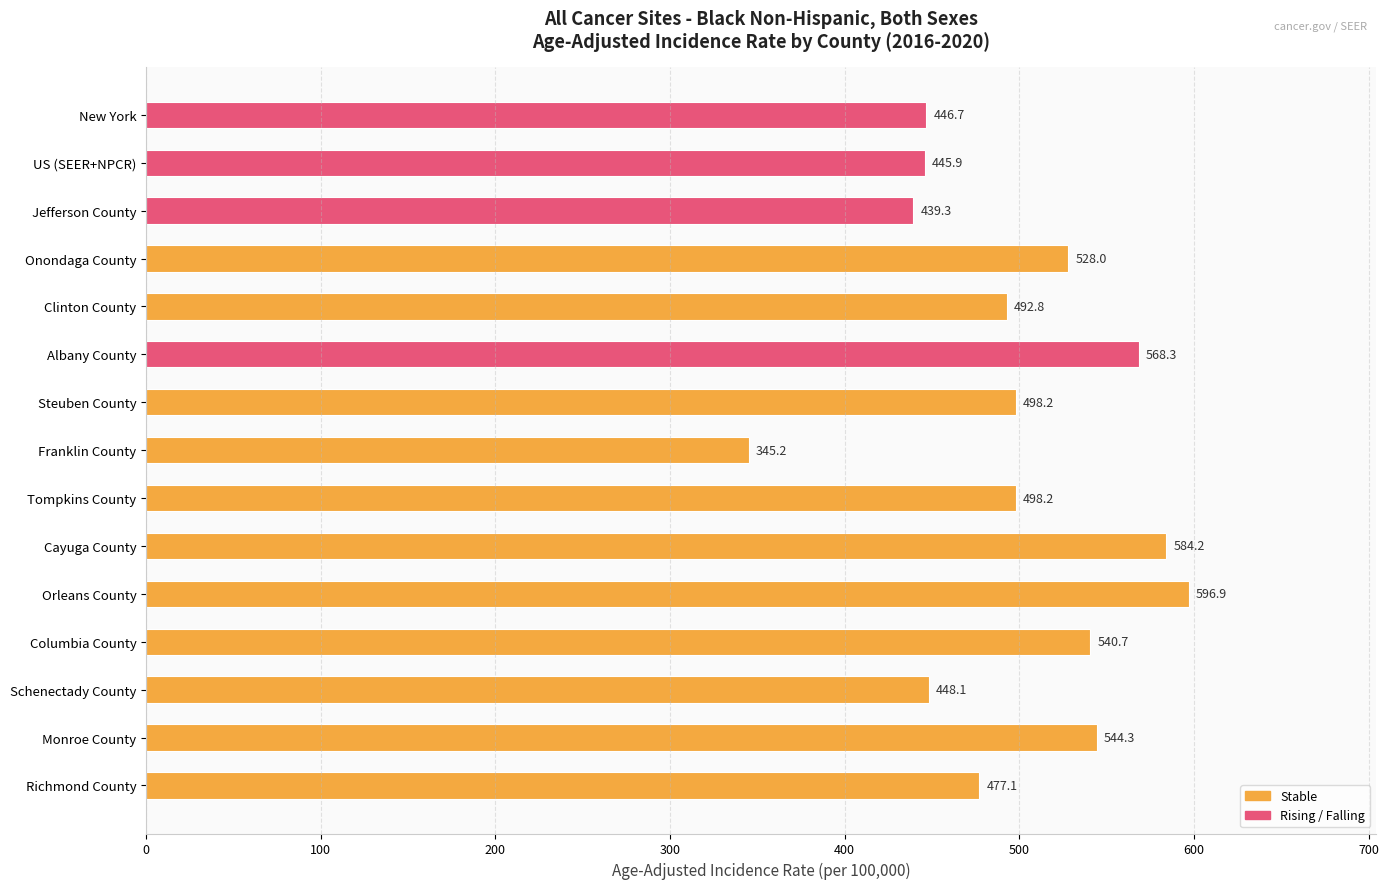

How many distinct data groups are displayed?

1